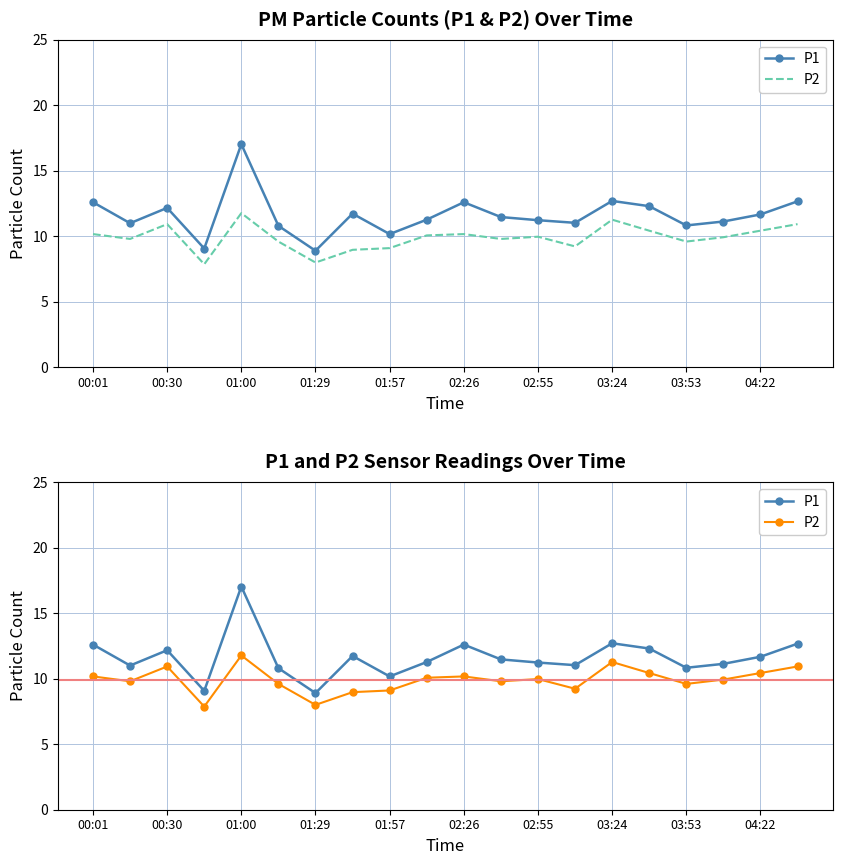

What are all the series names shown in the legend?

P1, P2